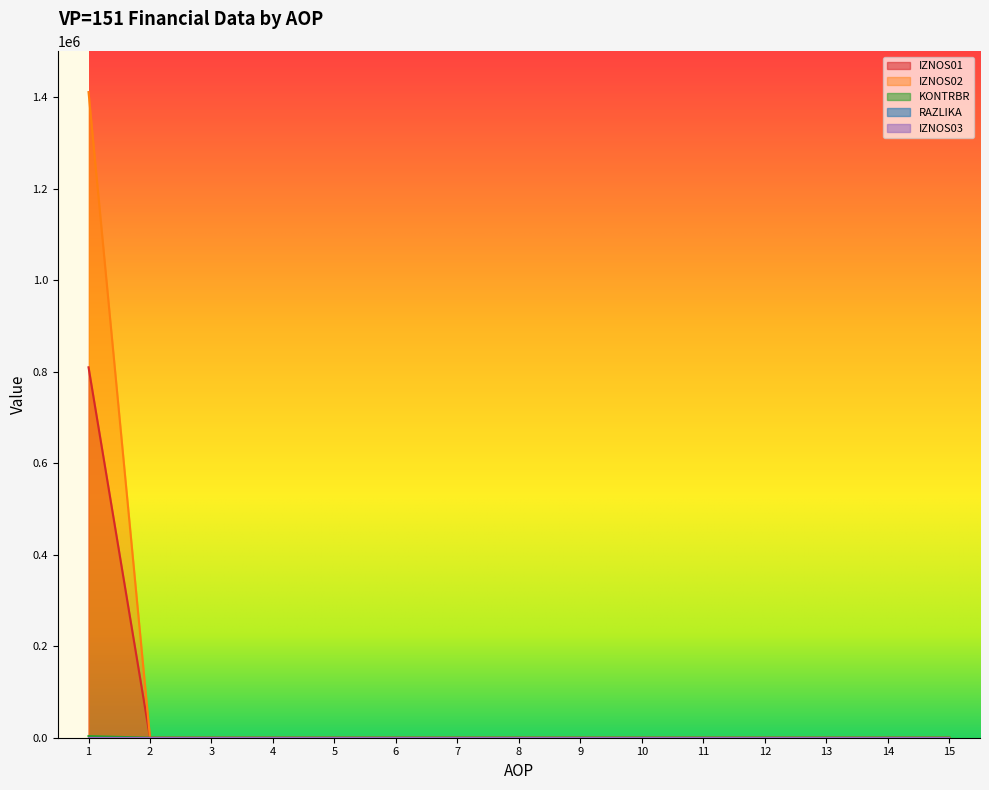

Is it true that IZNOS01 equals 0.0 at 13?

True